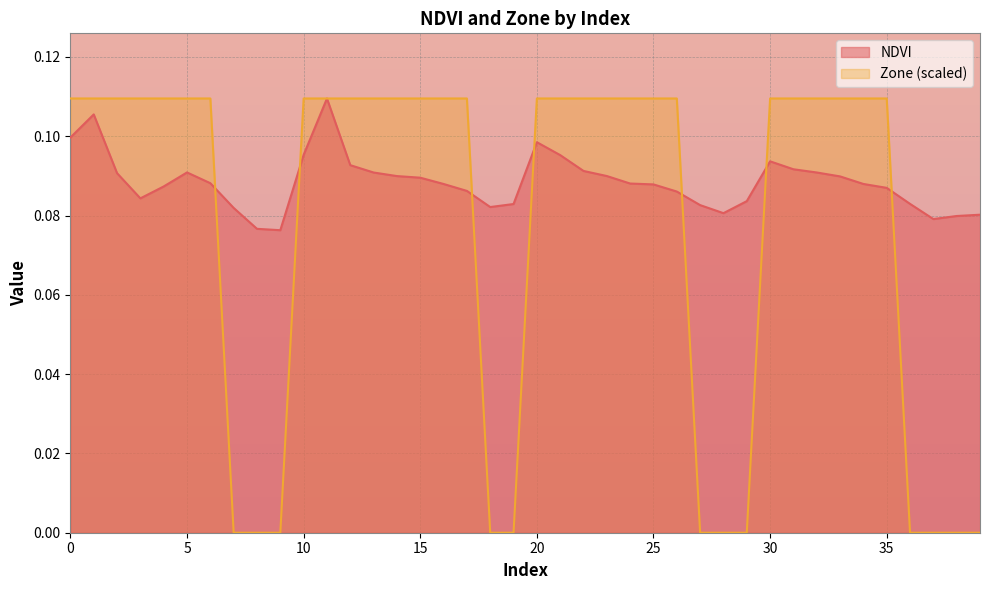

Reading left to right, extract all data points from this chart.

NDVI: 0=0.1	1=0.1	2=0.1	3=0.1	4=0.1	5=0.1	6=0.1	7=0.1	8=0.1	9=0.1	10=0.1	11=0.1	12=0.1	13=0.1	14=0.1	15=0.1	16=0.1	17=0.1	18=0.1	19=0.1	20=0.1	21=0.1	22=0.1	23=0.1	24=0.1	25=0.1	26=0.1	27=0.1	28=0.1	29=0.1	30=0.1	31=0.1	32=0.1	33=0.1	34=0.1	35=0.1	36=0.1	37=0.1	38=0.1	39=0.1
Zone: 0=0.1	1=0.1	2=0.1	3=0.1	4=0.1	5=0.1	6=0.1	7=0.0	8=0.0	9=0.0	10=0.1	11=0.1	12=0.1	13=0.1	14=0.1	15=0.1	16=0.1	17=0.1	18=0.0	19=0.0	20=0.1	21=0.1	22=0.1	23=0.1	24=0.1	25=0.1	26=0.1	27=0.0	28=0.0	29=0.0	30=0.1	31=0.1	32=0.1	33=0.1	34=0.1	35=0.1	36=0.0	37=0.0	38=0.0	39=0.0